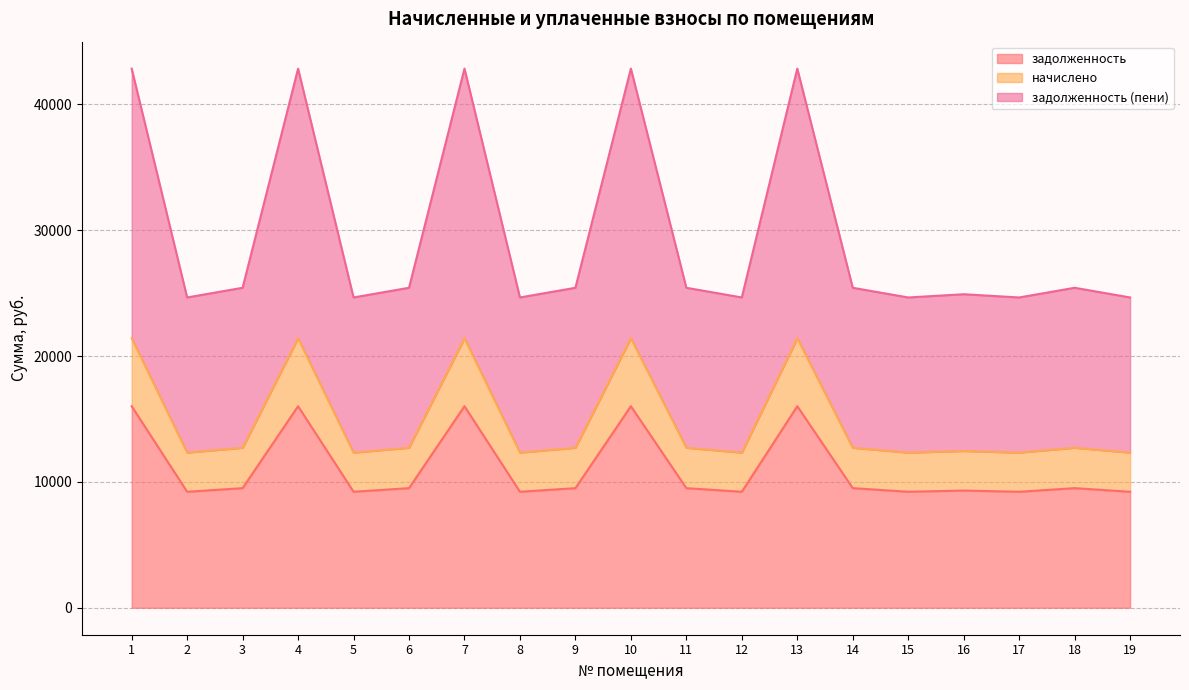

What is the total value across all series at 13?

42834.2